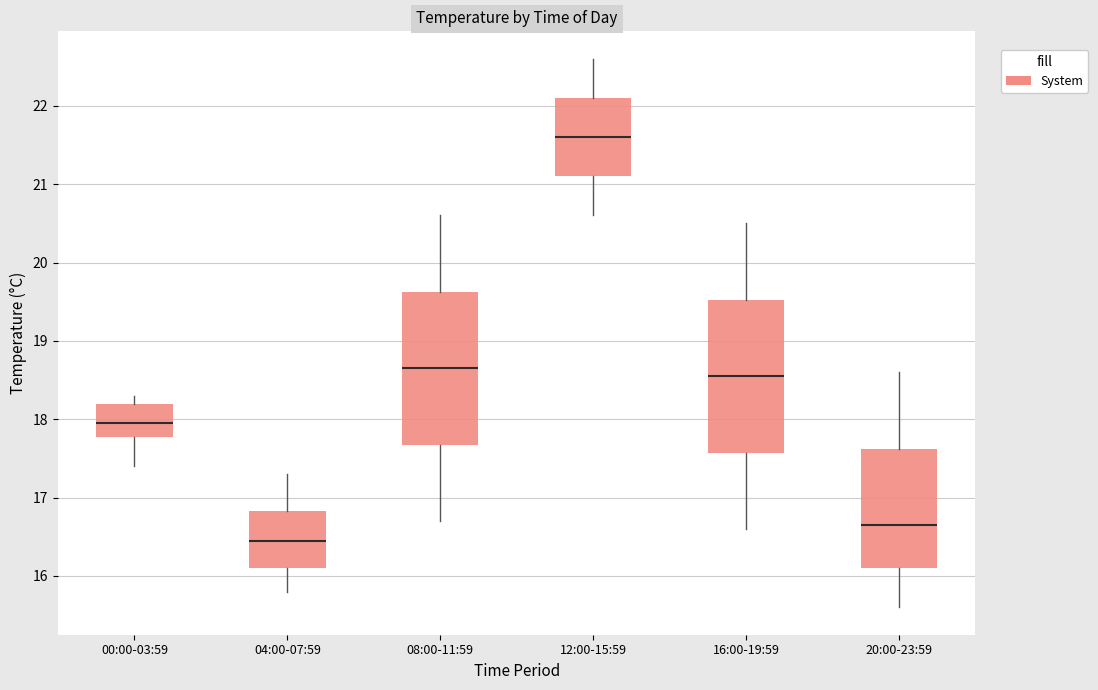

Which box has the lowest median line?

04:00-07:59